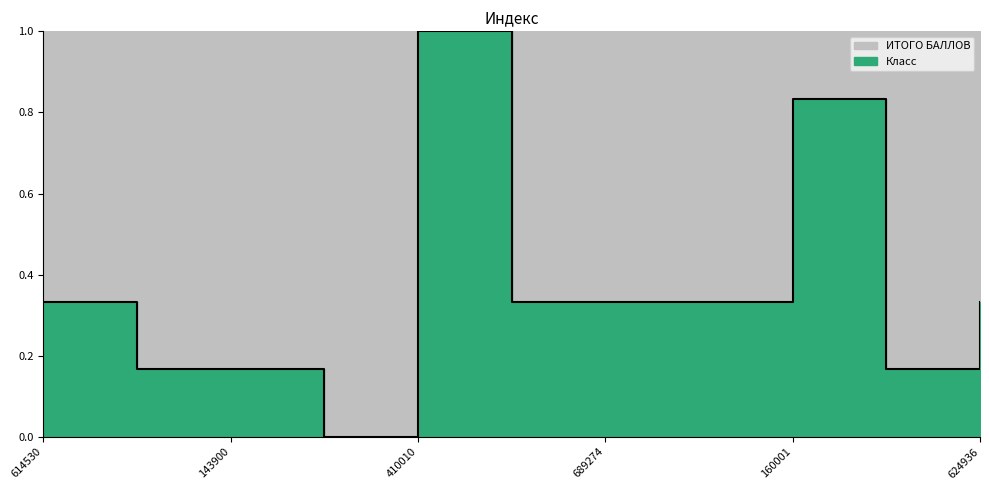

The value at 143900 is 0.2. True or false?

False